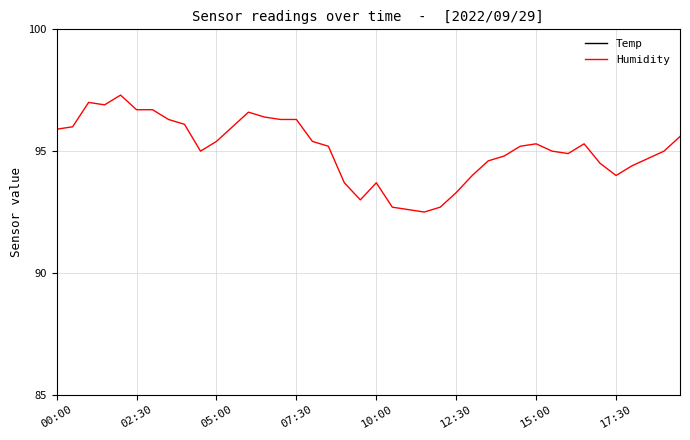

How many interior local valleys does the Humidity series have?

6